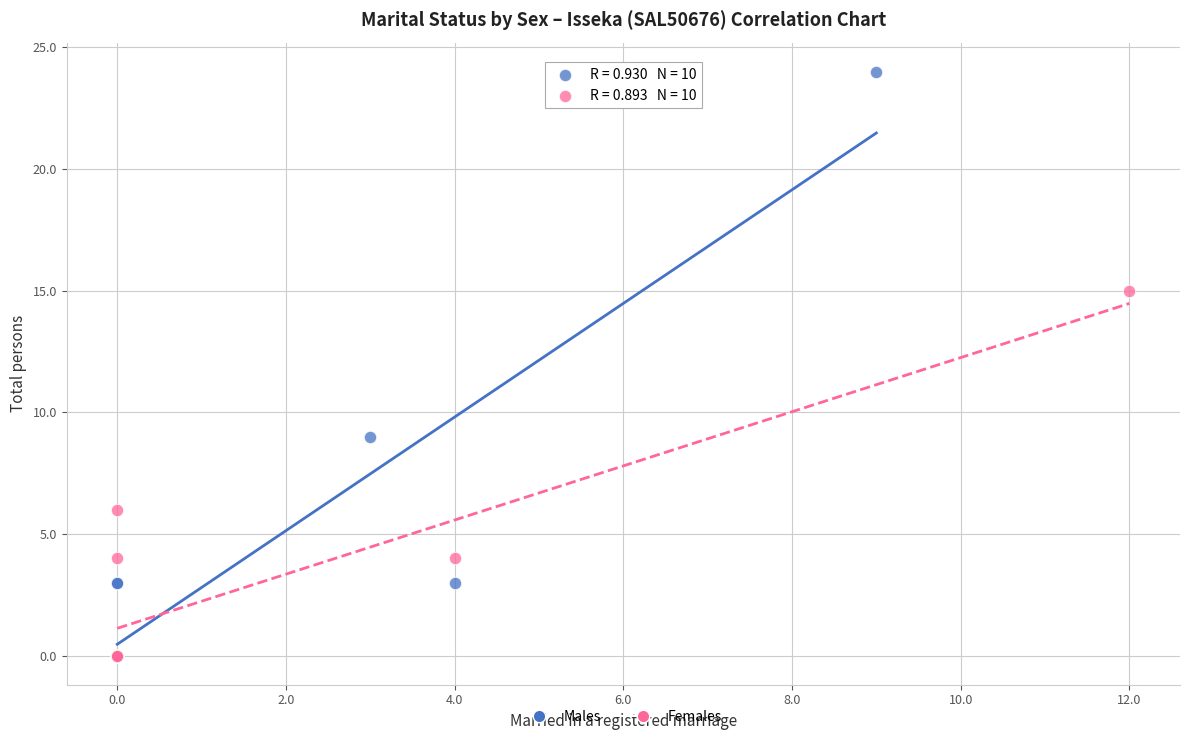

What are all the series names shown in the legend?

Males, Females